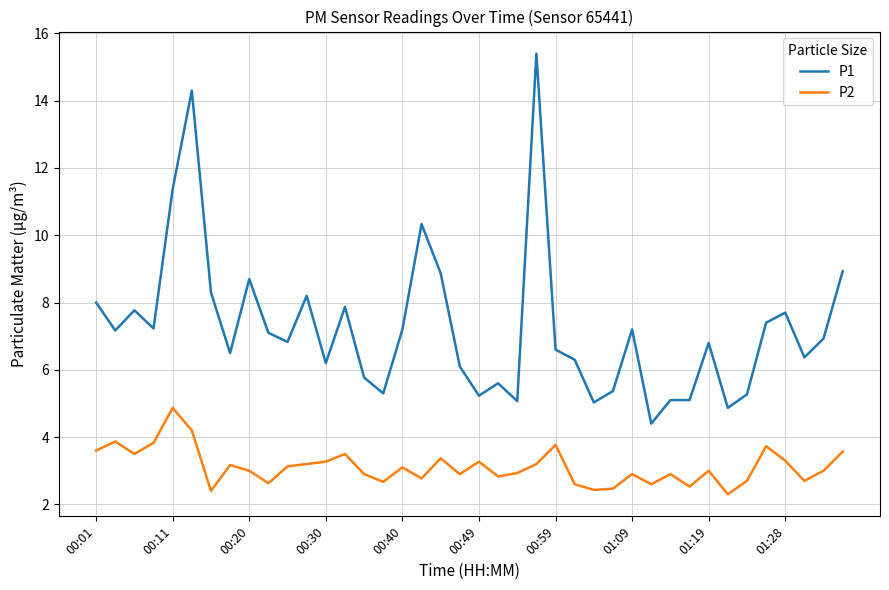

What is the difference between the maximum and minimum values in the P1 series?

11.0